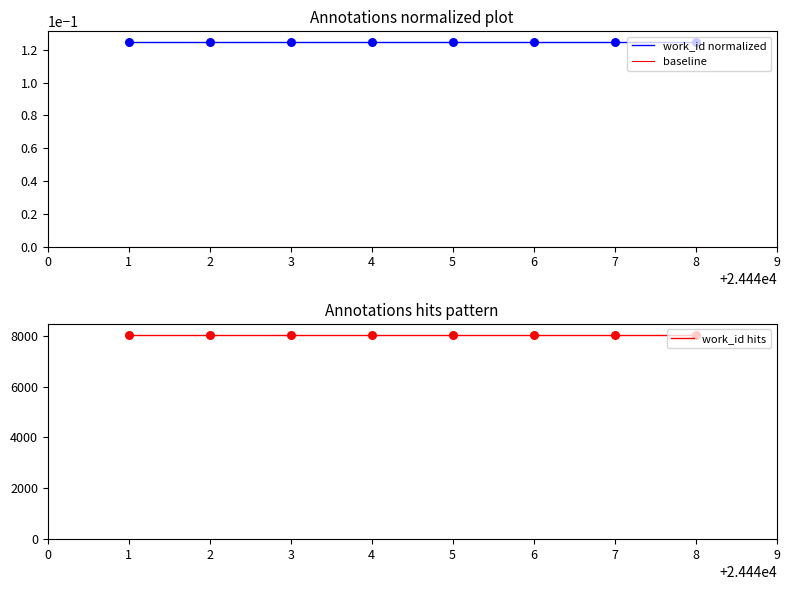

What are all the series names shown in the legend?

work_id normalized, baseline, work_id hits